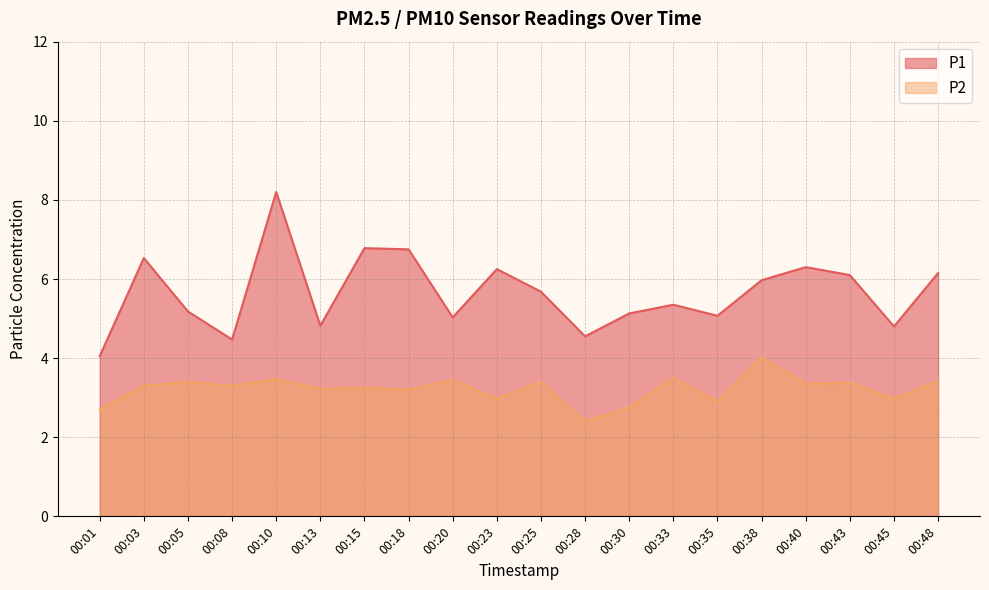

Which series has the largest total across all categories?

P1